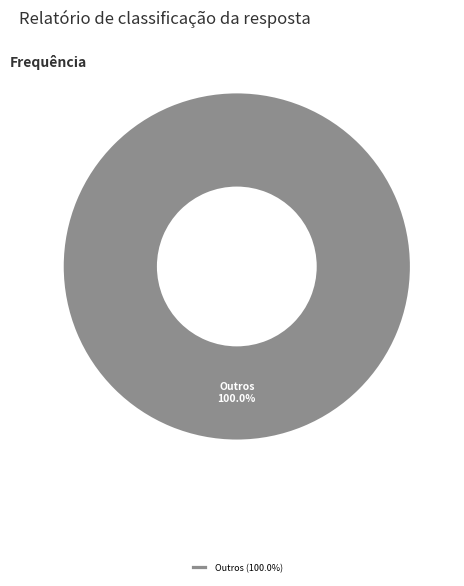

Rank the categories by value from lowest to highest.

Outros (100.0%)